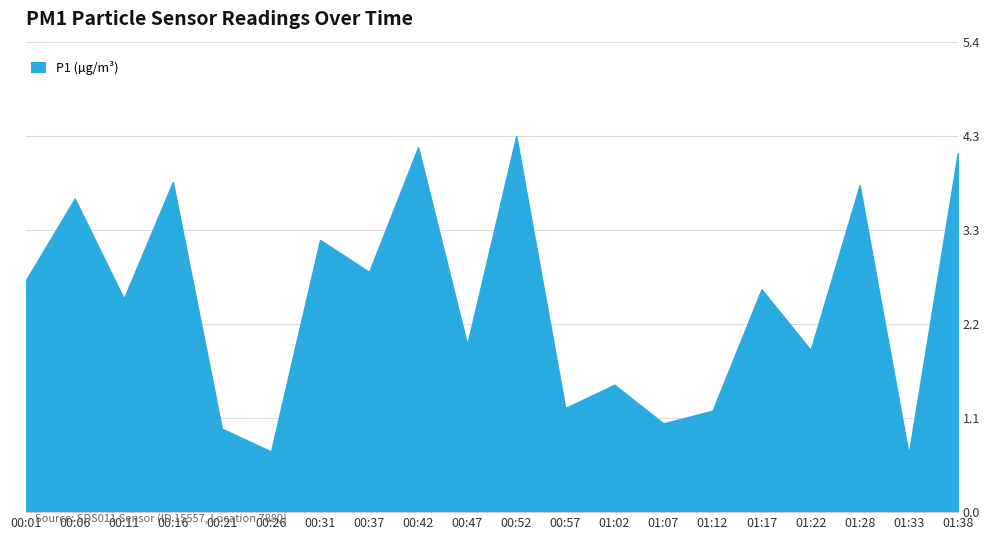

At which category does the data reach its first local valley?

00:11